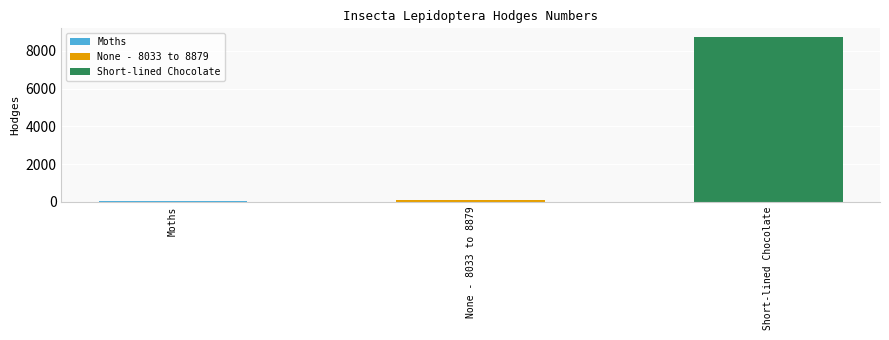

What is the difference between the values at None - 8033 to 8879 and Moths?

64.2